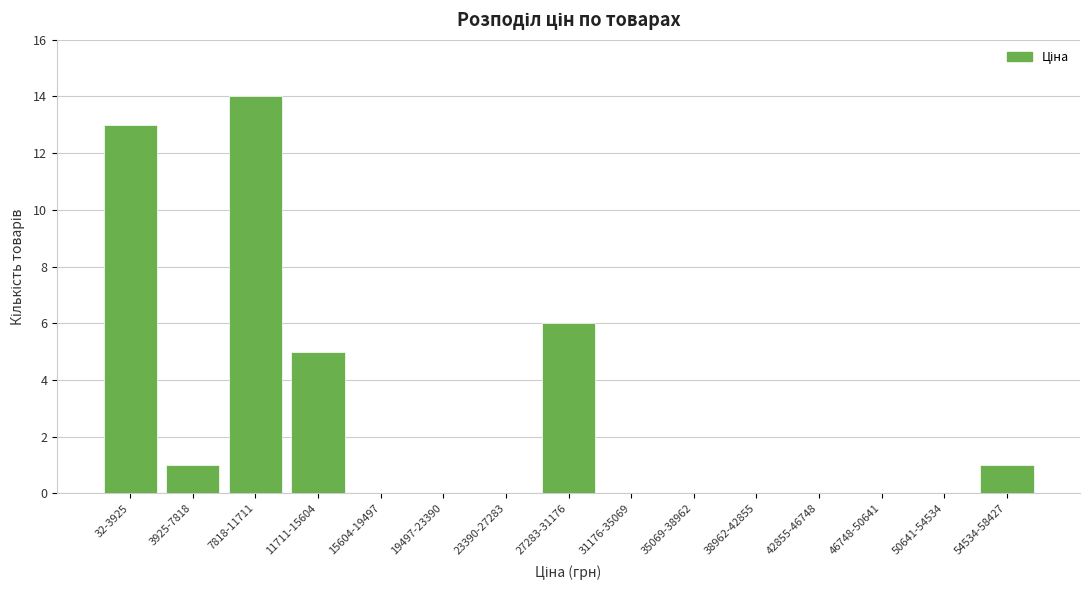

Reading left to right, list all the values displayed in this chart.

32-3925=13	3925-7818=1	7818-11711=14	11711-15604=5	15604-19497=0	19497-23390=0	23390-27283=0	27283-31176=6	31176-35069=0	35069-38962=0	38962-42855=0	42855-46748=0	46748-50641=0	50641-54534=0	54534-58427=1